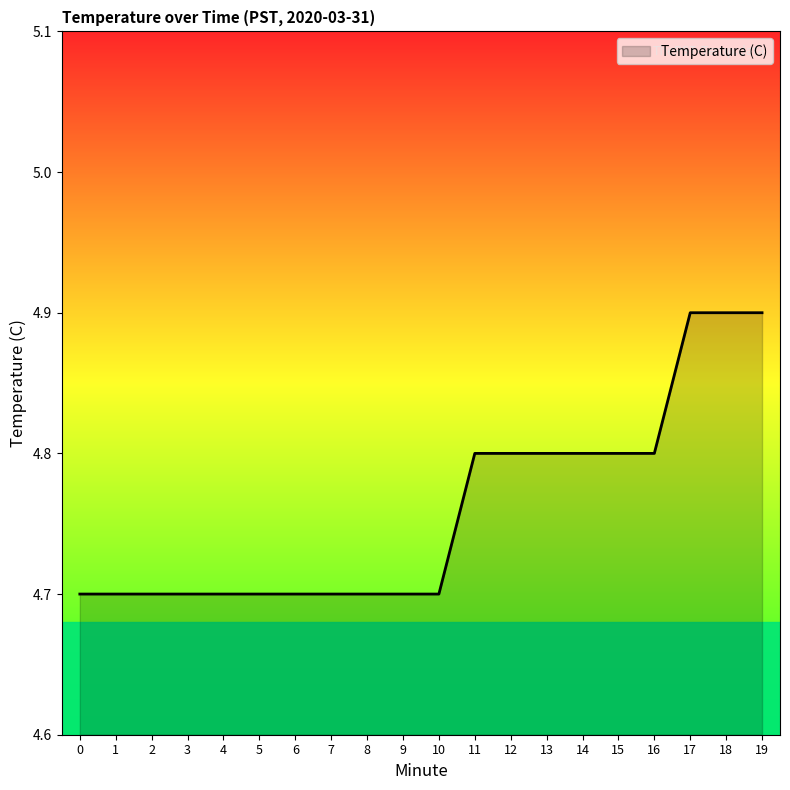

Reading right to left, list all the values displayed in this chart.

19=4.9	18=4.9	17=4.9	16=4.8	15=4.8	14=4.8	13=4.8	12=4.8	11=4.8	10=4.7	9=4.7	8=4.7	7=4.7	6=4.7	5=4.7	4=4.7	3=4.7	2=4.7	1=4.7	0=4.7